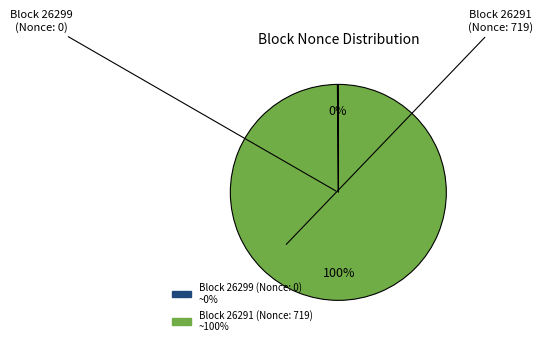

To the nearest percent, what is the difference between the largest and smallest slice percentages?

100%